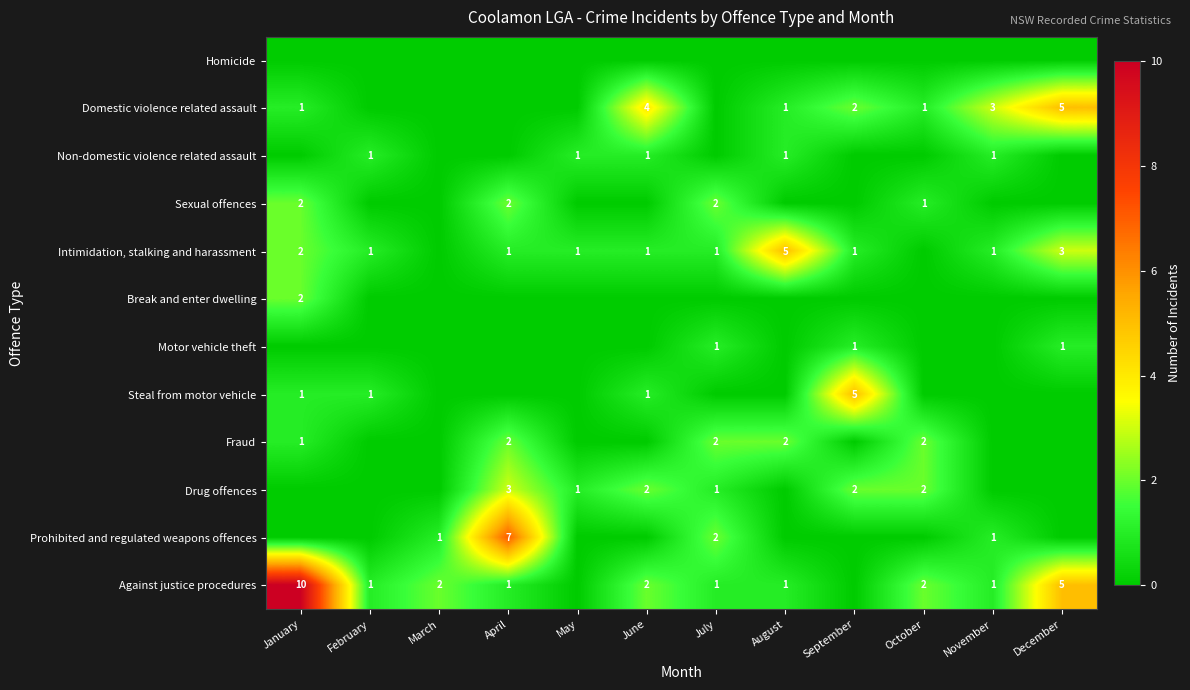

Is it true that Intimidation, stalking and harassment equals 7 at August?

False